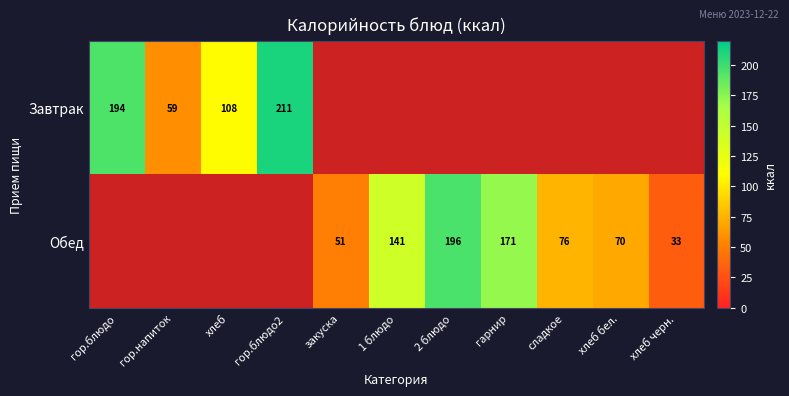

What is the sum of the Завтрак values at гор.блюдо and гор.блюдо2?

405.8